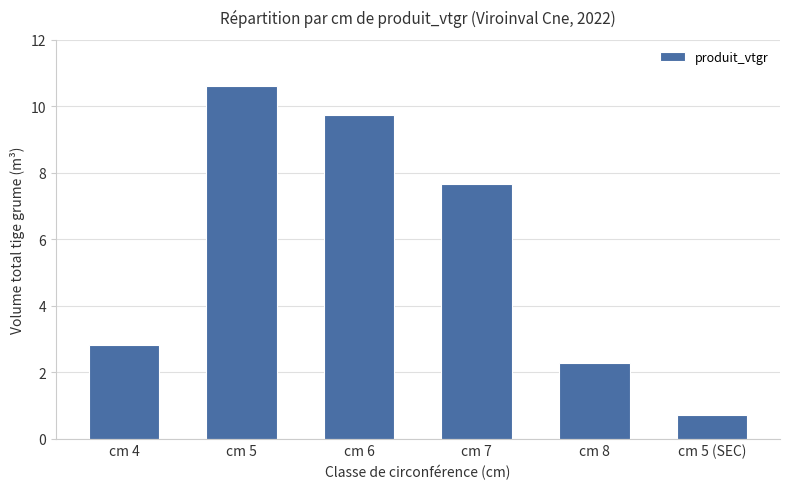

At which label is the value closest to 5?

cm 4